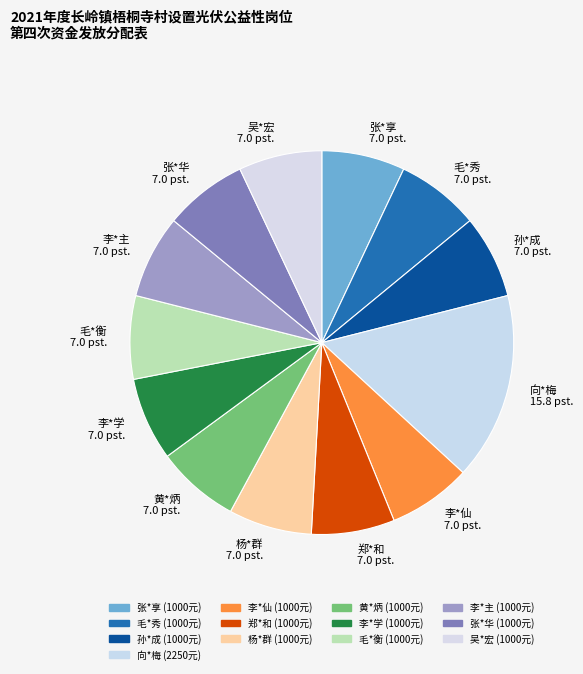

Does 李*学 represent more than half of the total?

No